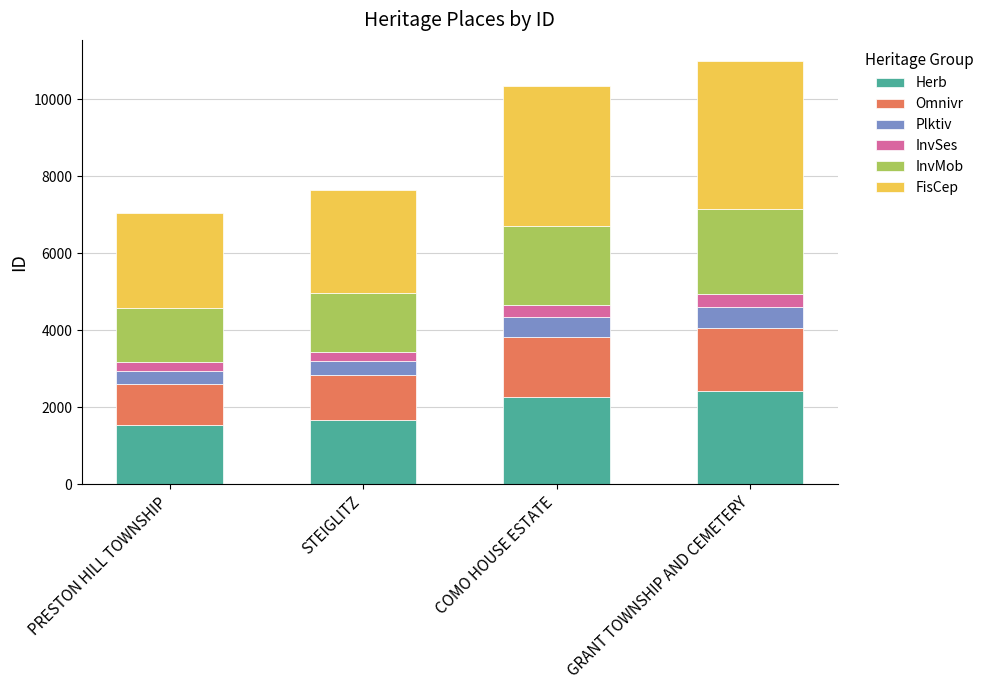

What is the sum of all Herb values?

7920.0